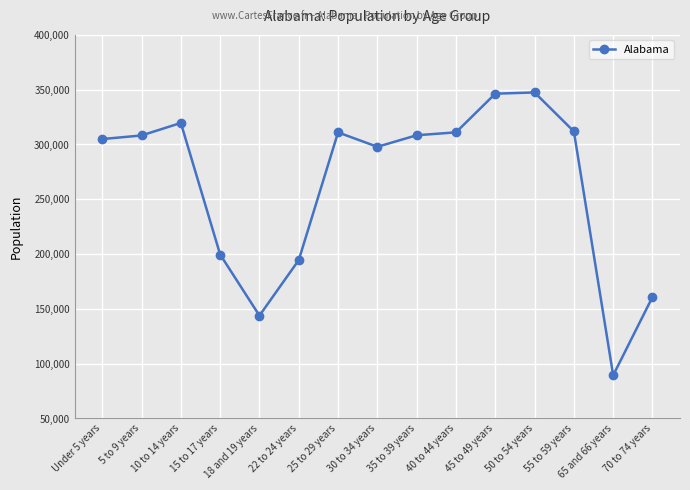

True or false: the data shows 469084 at 5 to 9 years.

False